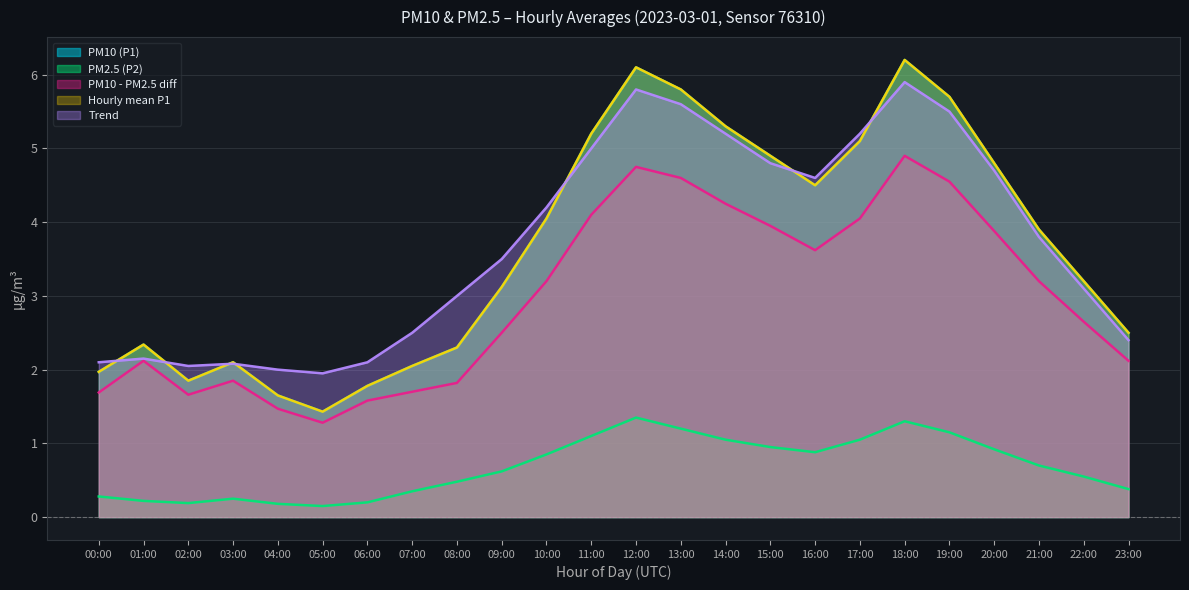

True or false: PM10 - PM2.5 diff has a value of 0.8 at 06:00.

False